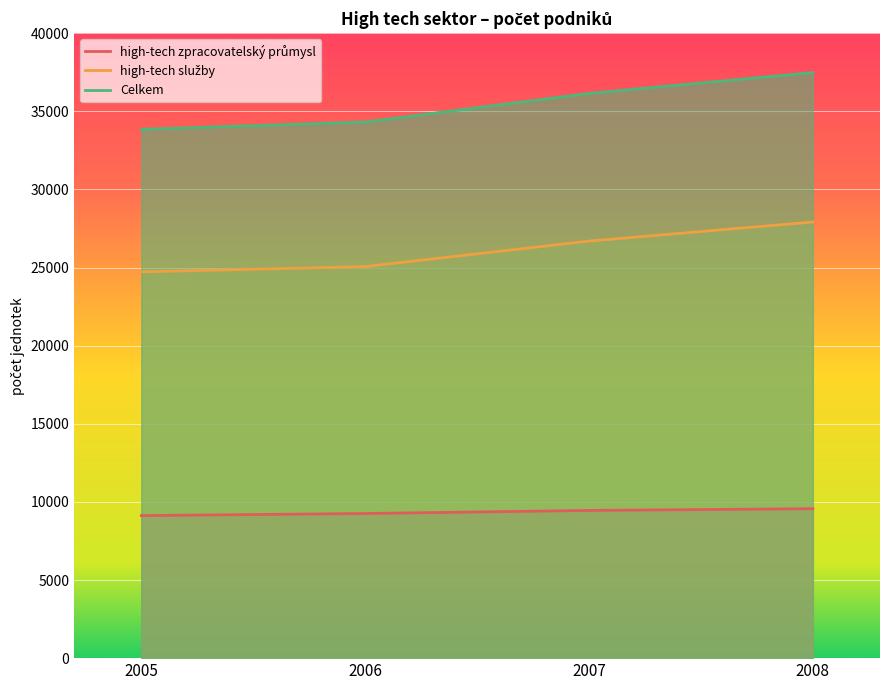

At which category is the sum across all series the highest?

2008